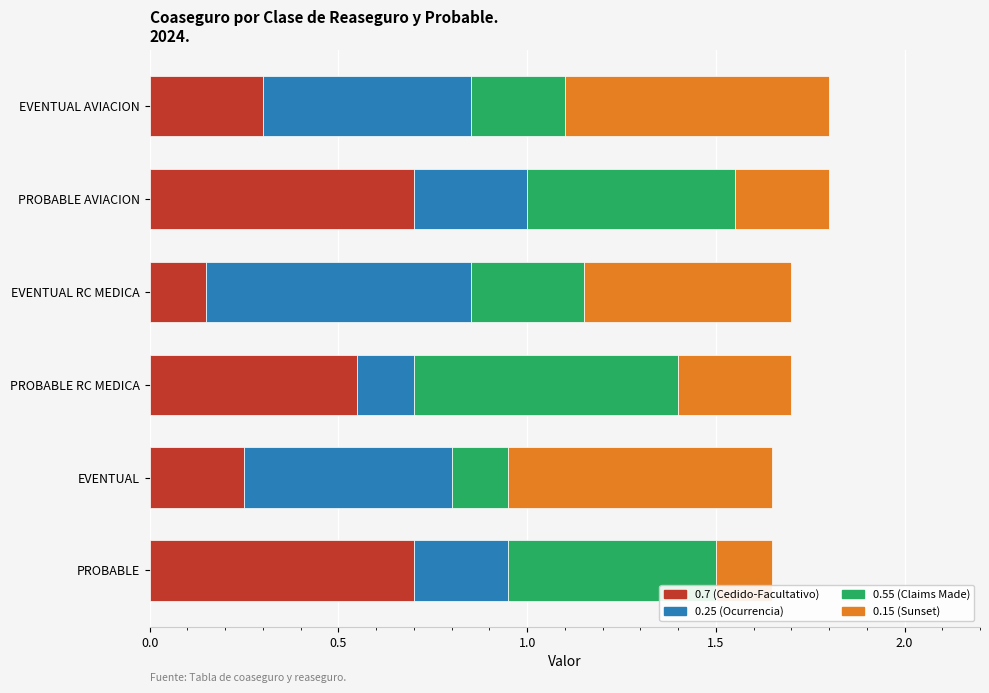

What is the total value across all series at EVENTUAL?

1.7